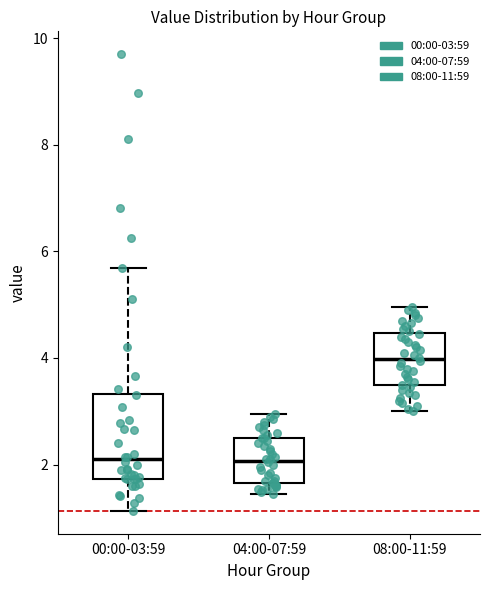

Reading left to right, read every box against the y-axis: the position of its median line, the range the box covers, and the ends of its whiskers. The values are not printed on the chart, so give them approximately, as read against the axis.

00:00-03:59: median 2.2, box 1.8 to 3.4, whiskers 1.2 to 5.6
04:00-07:59: median 2.0, box 1.6 to 2.6, whiskers 1.4 to 3.0
08:00-11:59: median 4.0, box 3.4 to 4.4, whiskers 3.0 to 5.0